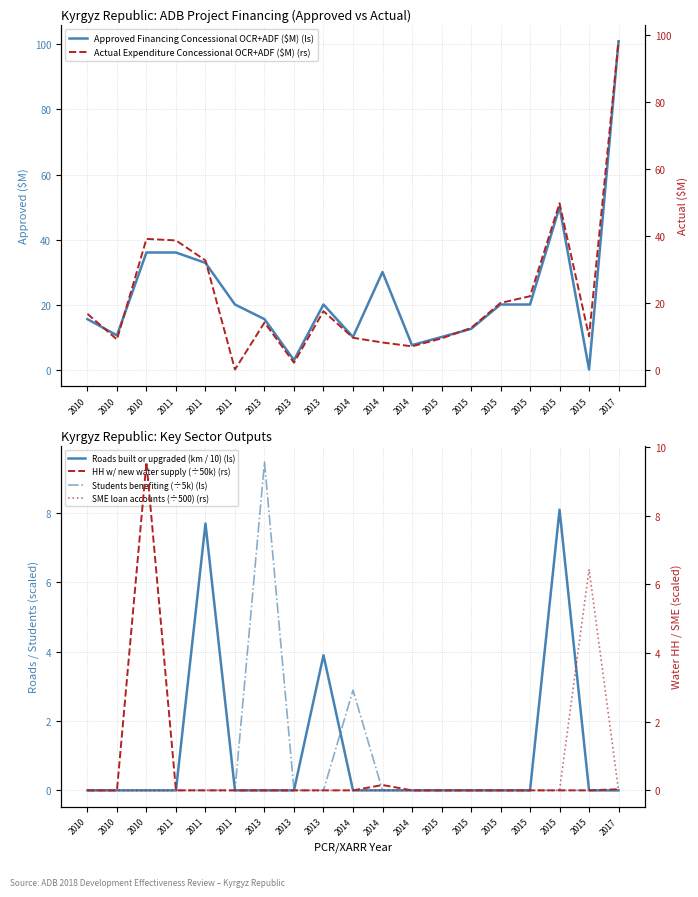

True or false: SME loan accounts (÷500) (rs) has more than 0 points higher than both neighbors.

True